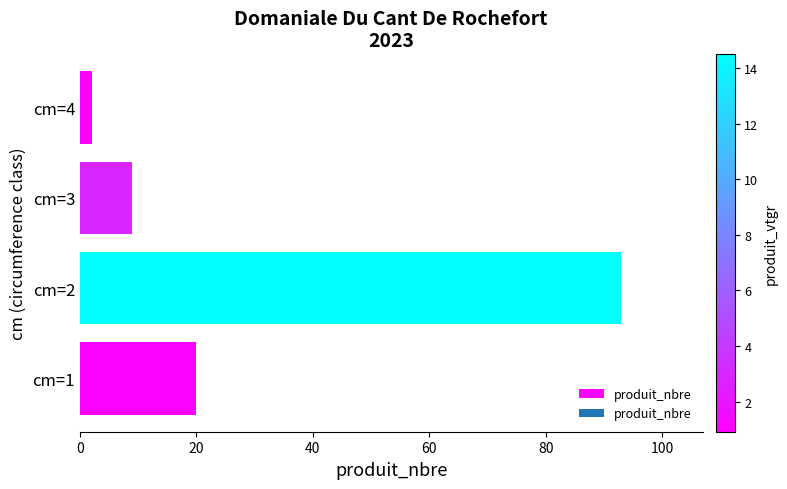

At which category does the chart reach its peak across all series?

cm=2